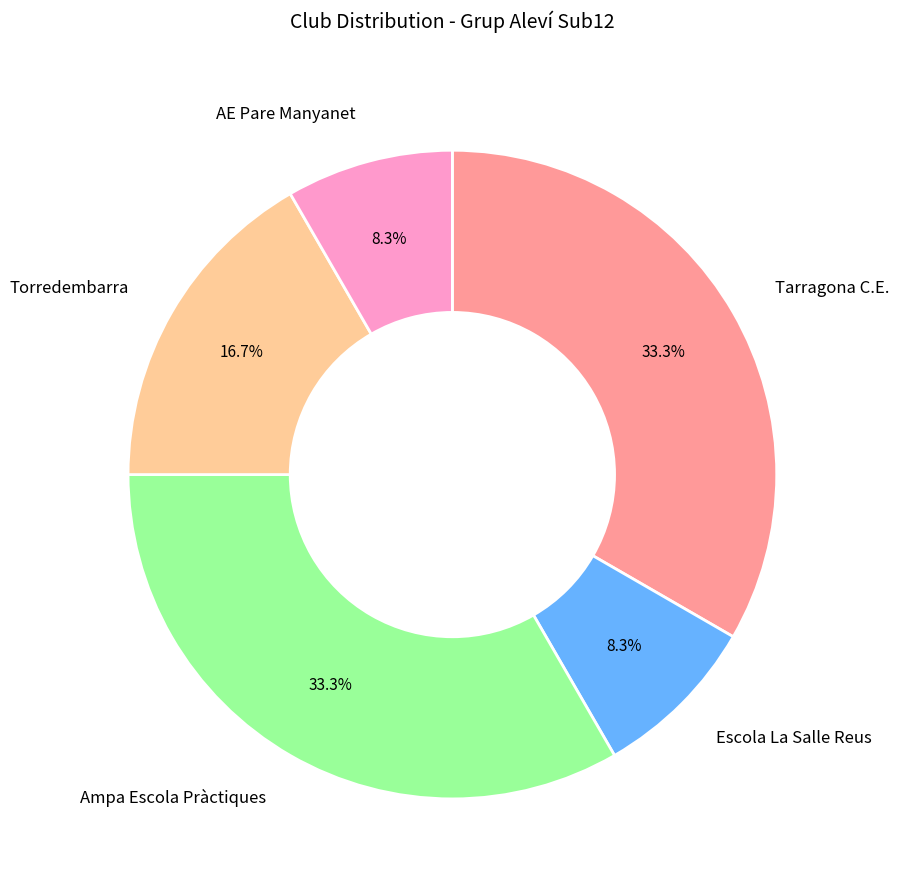

Is Tarragona C.E. the majority of the pie?

No